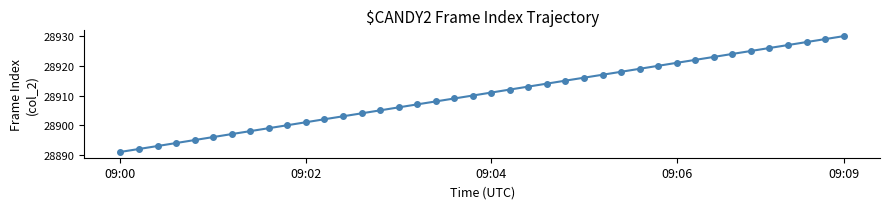

What is the value of the 35th point from the left?

28925